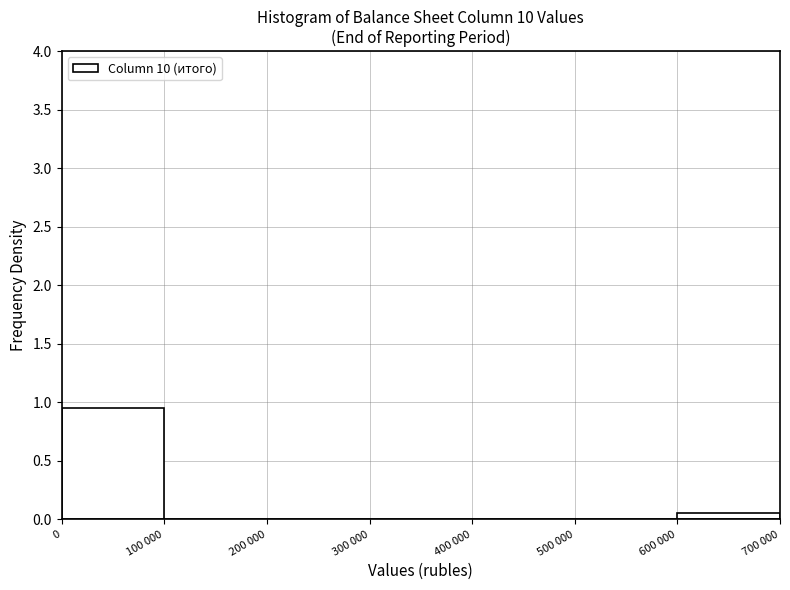

What is the sum of all values?

1.0